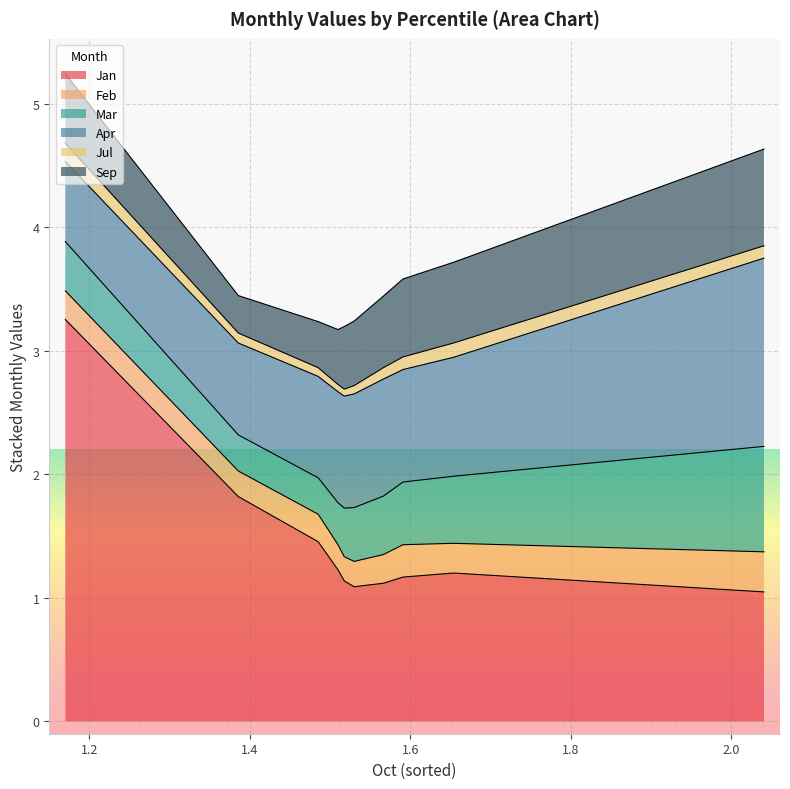

What is the value of the Sep point at the 1st from the left?

0.6